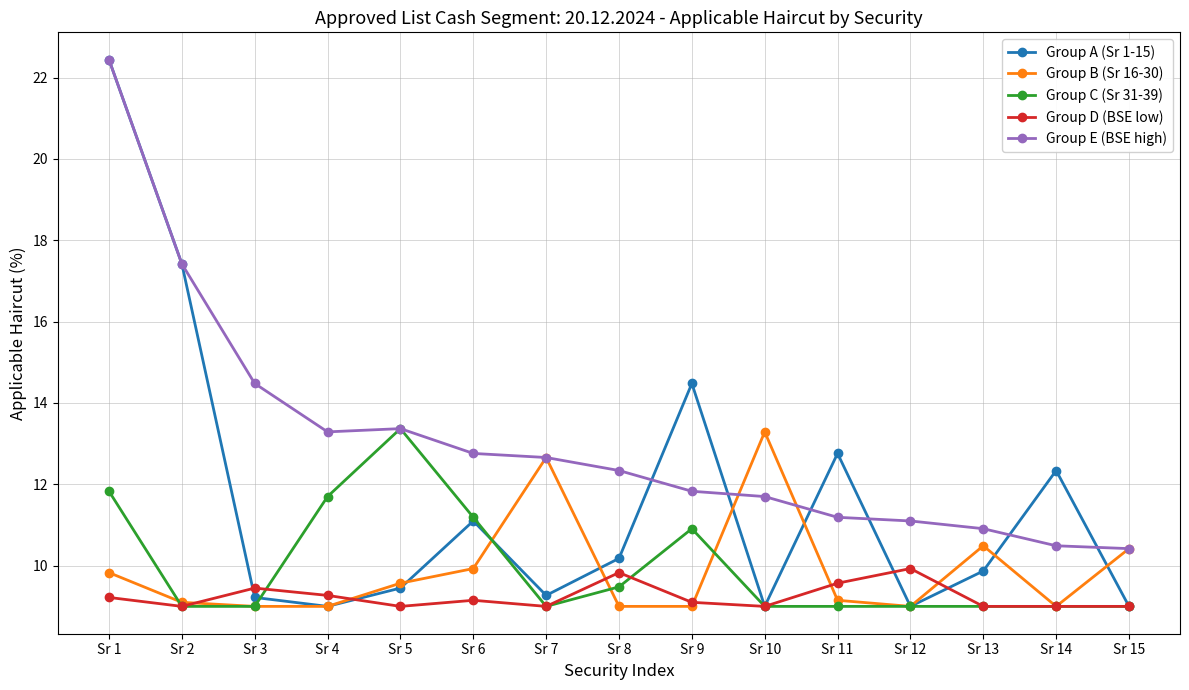

After their last crossing, which series has the higher values: Group B (Sr 16-30) or Group A (Sr 1-15)?

Group B (Sr 16-30)